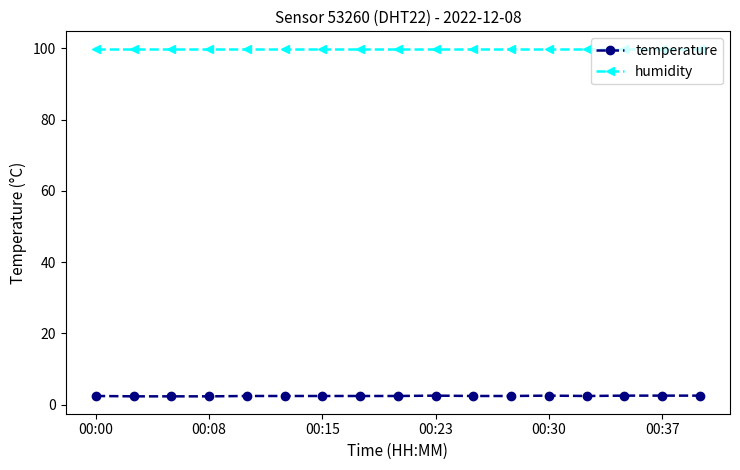

True or false: temperature and humidity intersect in this chart.

False